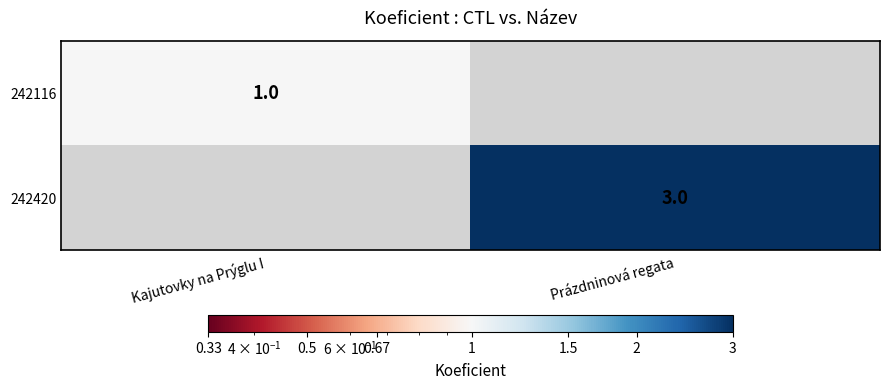

Is it true that 242420 equals 3 at Prázdninová regata?

True